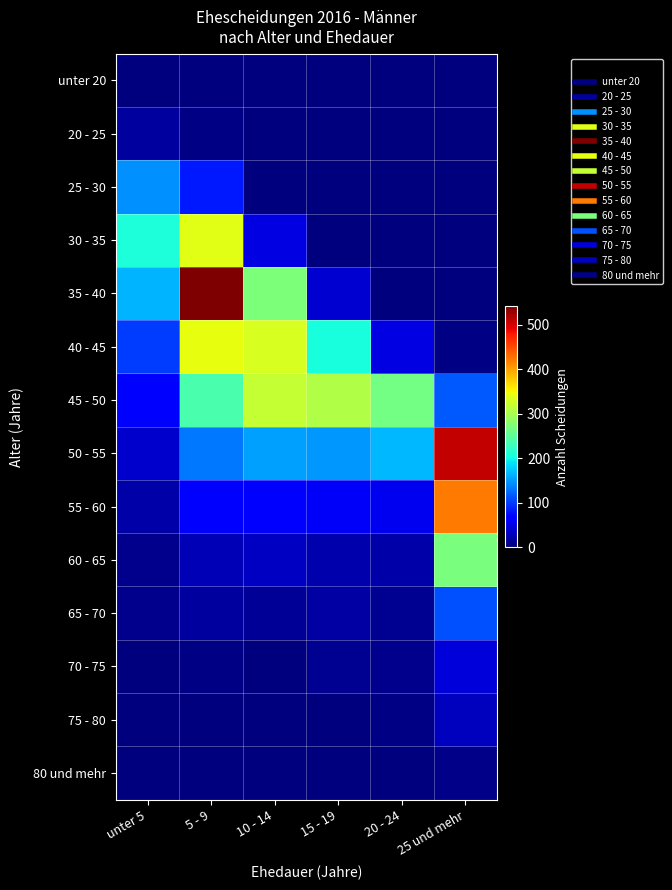

At 5 - 9, list the series in order from largest to smallest.

35 - 40, 40 - 45, 30 - 35, 45 - 50, 50 - 55, 25 - 30, 55 - 60, 60 - 65, 65 - 70, 70 - 75, 20 - 25, 75 - 80, 80 und mehr, unter 20